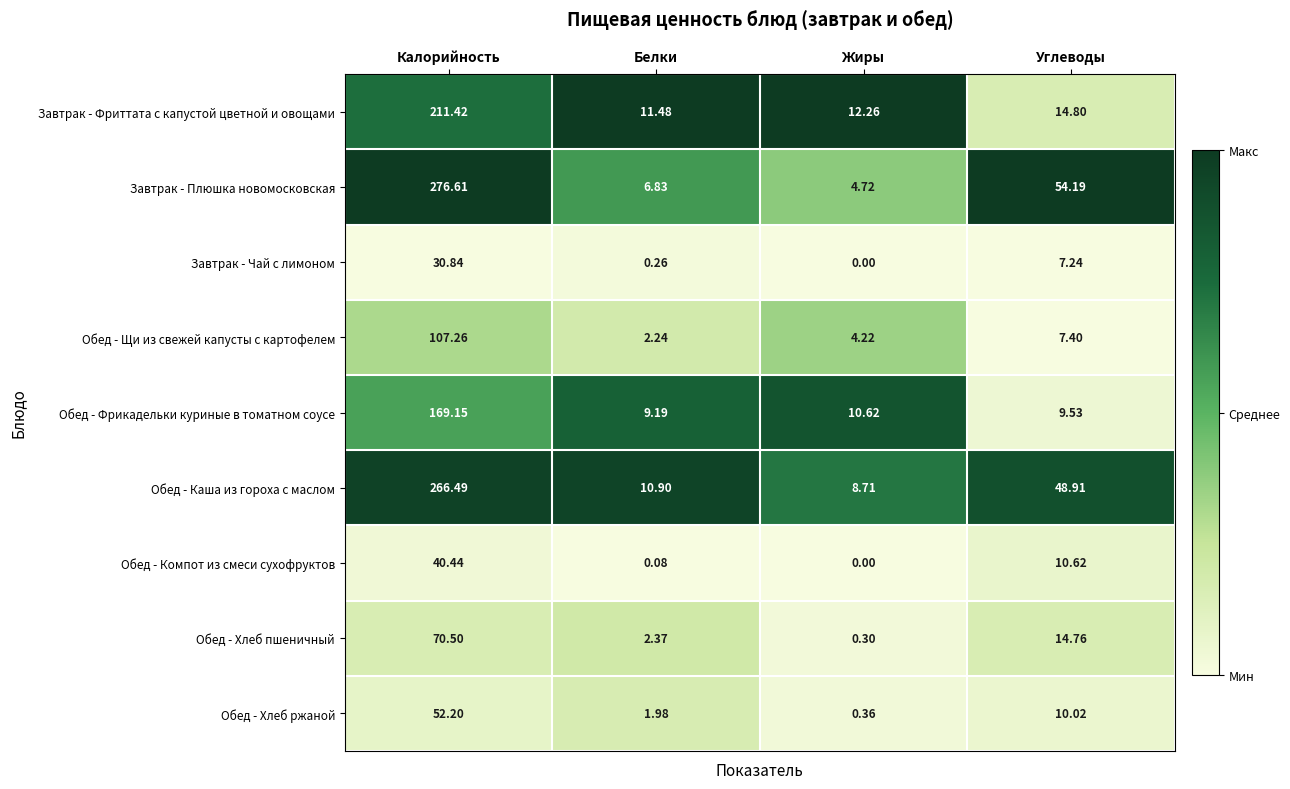

Which series has the widest spread of values?

Завтрак - Плюшка новомосковская